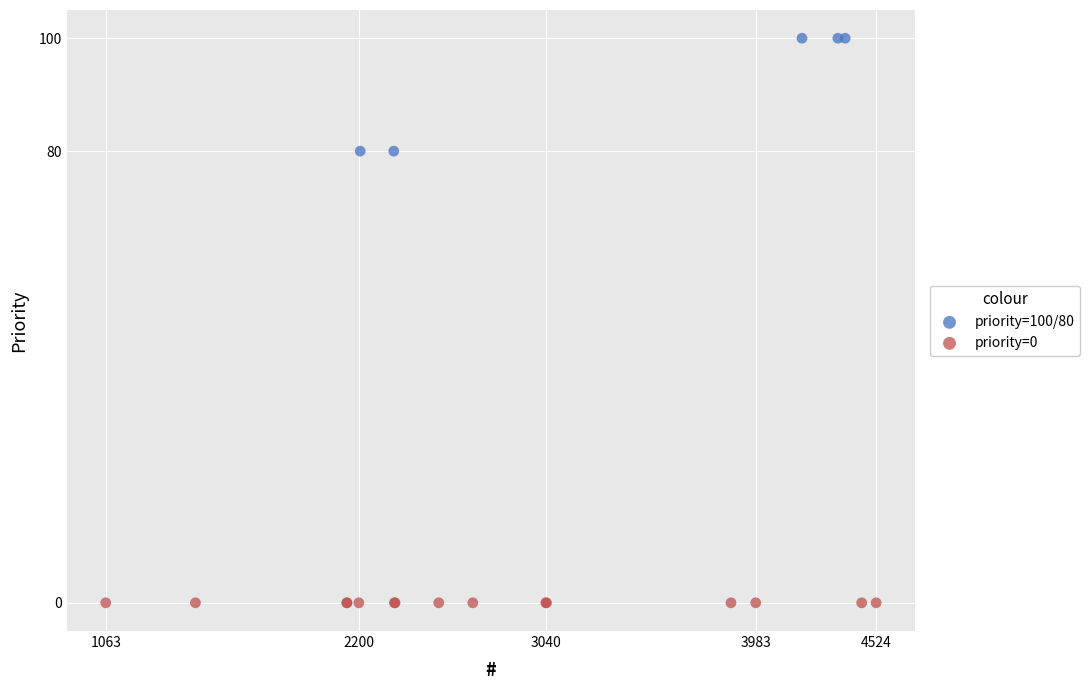

Which series reaches the minimum Y coordinate?

priority=0